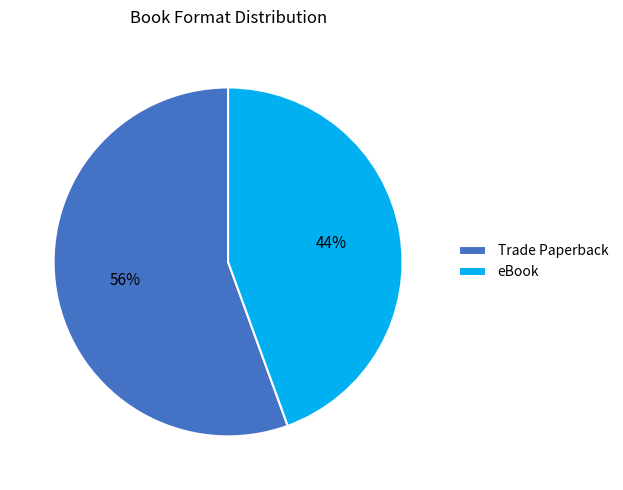

Do Trade Paperback and eBook together represent more than half of the pie?

Yes